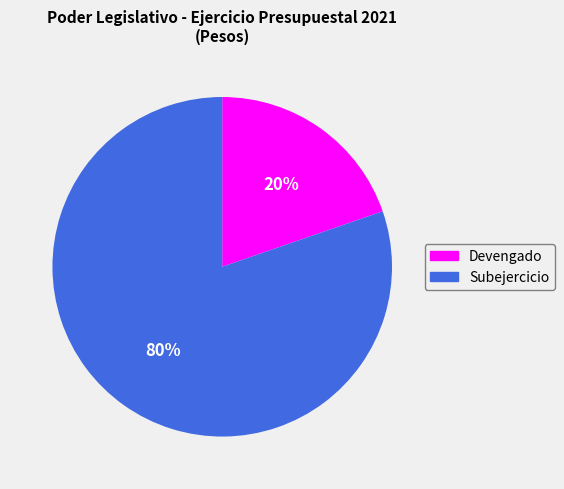

Between Devengado and Subejercicio, which is larger?

Subejercicio